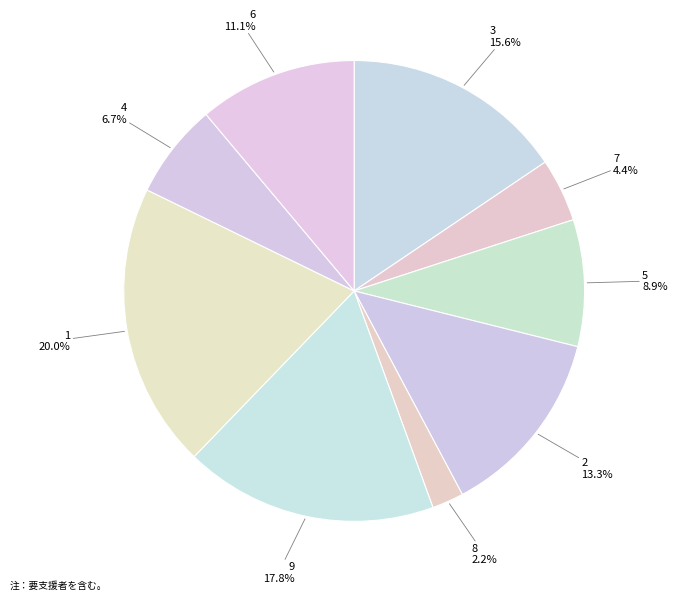

The 3 slice represents 16% of the pie. True or false?

True